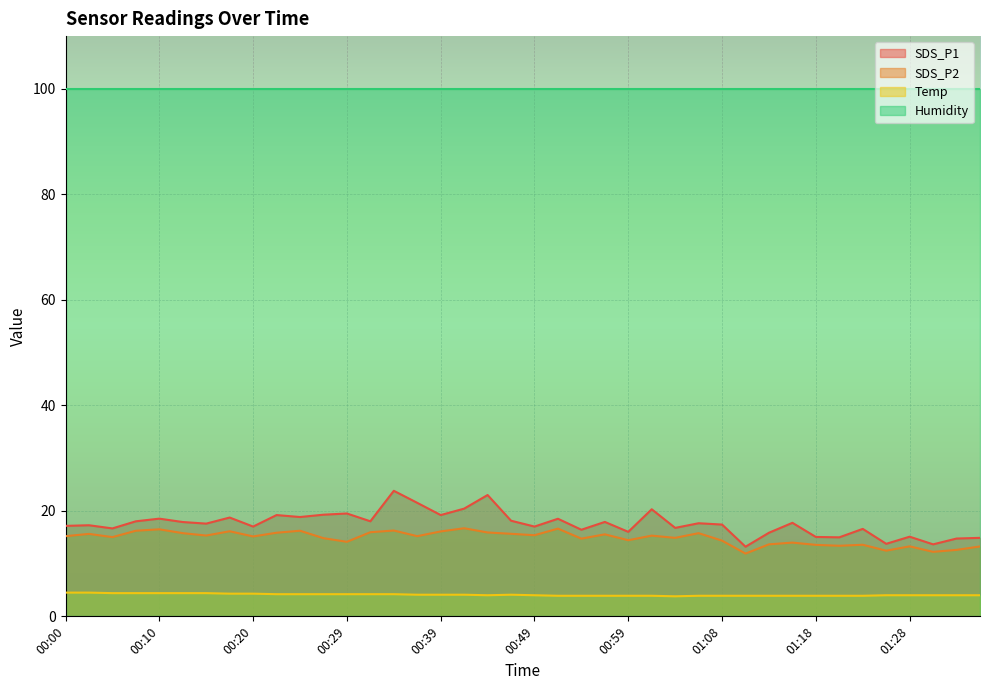

Is it true that Humidity equals 44.8 at 00:10?

False